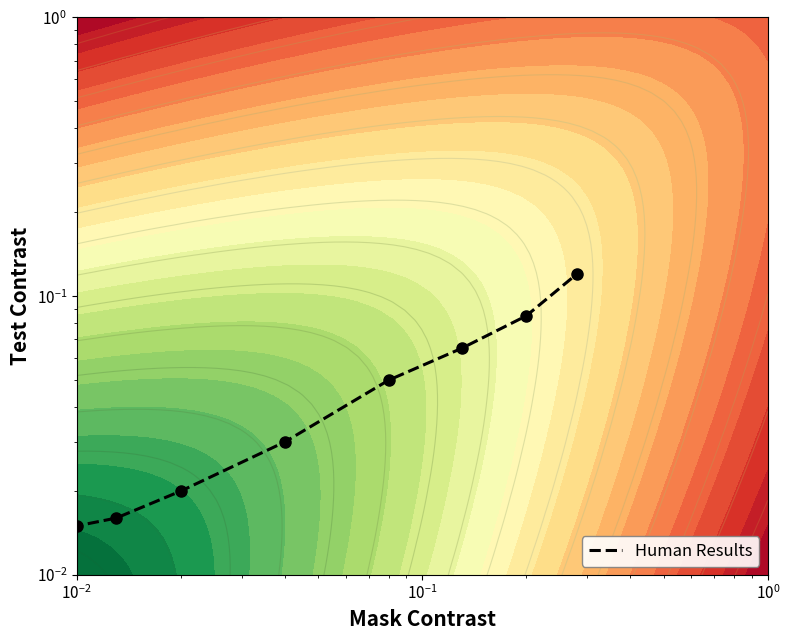

What is the maximum value shown in the chart?

0.1